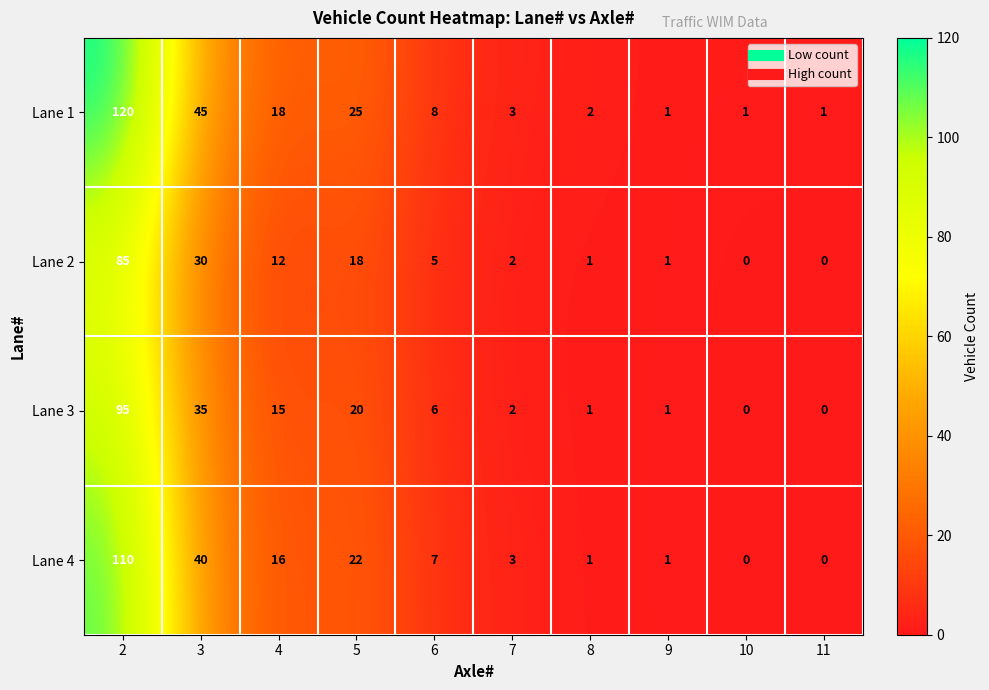

Which series changed the most between 3 and 7?

Lane 1